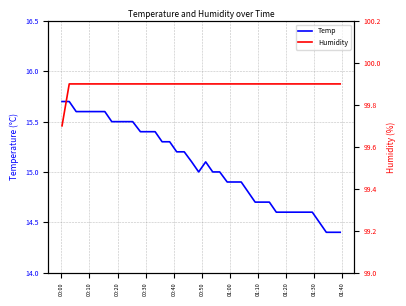

What is the lowest value of the Temp series?

14.4